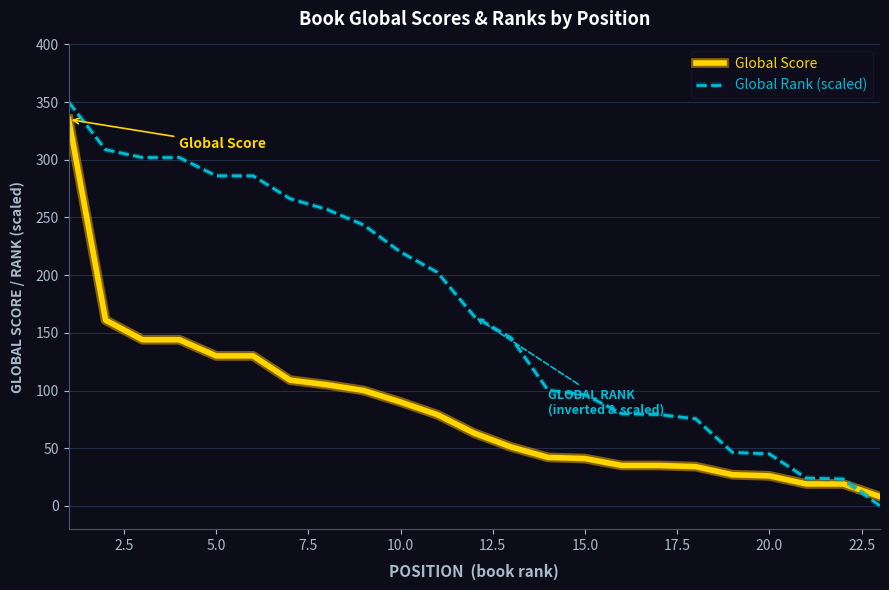

Which series has the widest spread of values?

Global Rank (scaled)